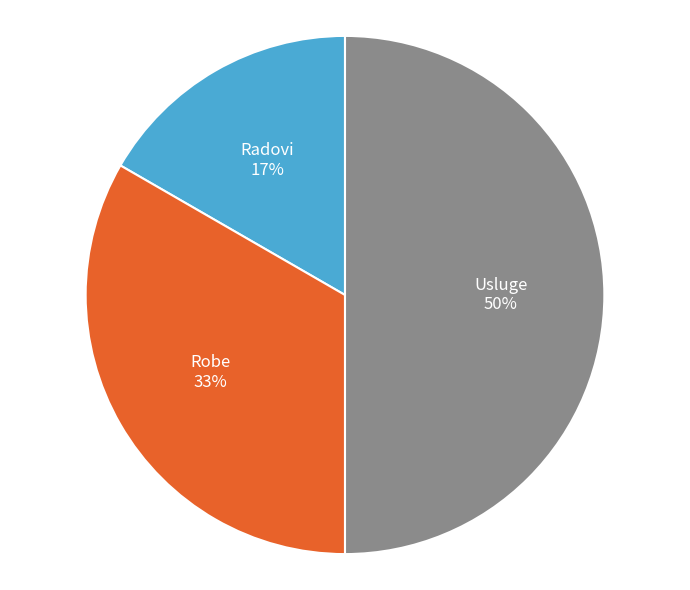

To the nearest percent, what is the difference between the largest and smallest slice percentages?

33%